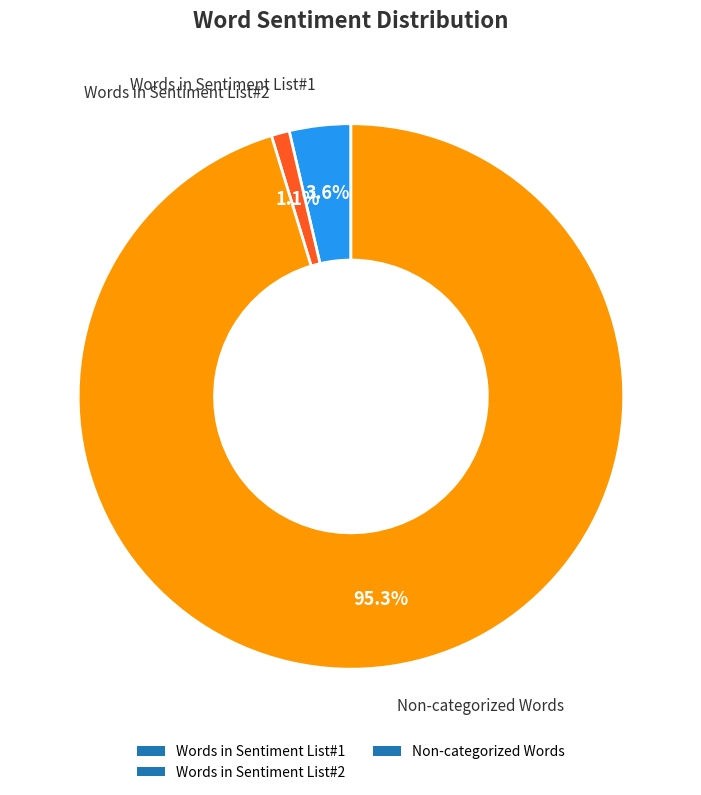

To the nearest percent, what is the average slice percentage?

33%